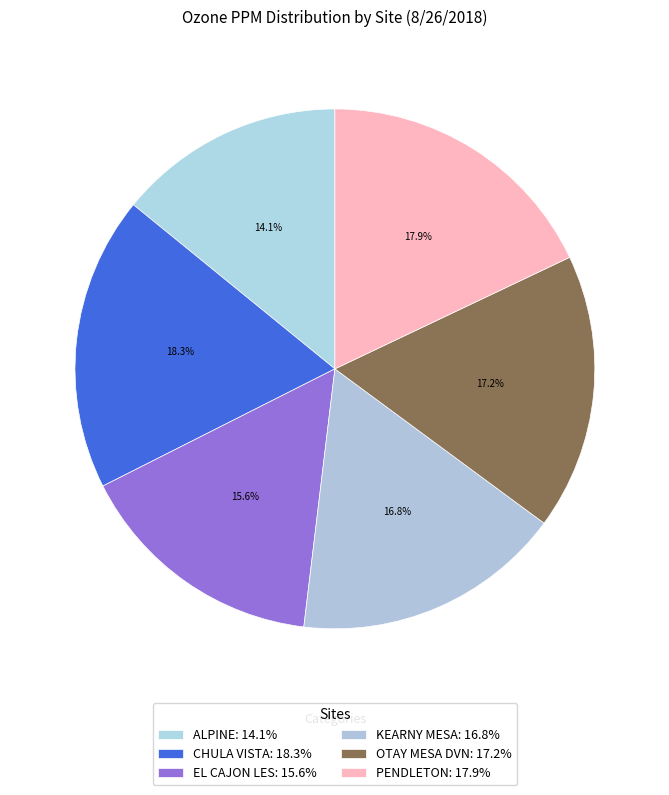

How many slices are in this pie chart?

6